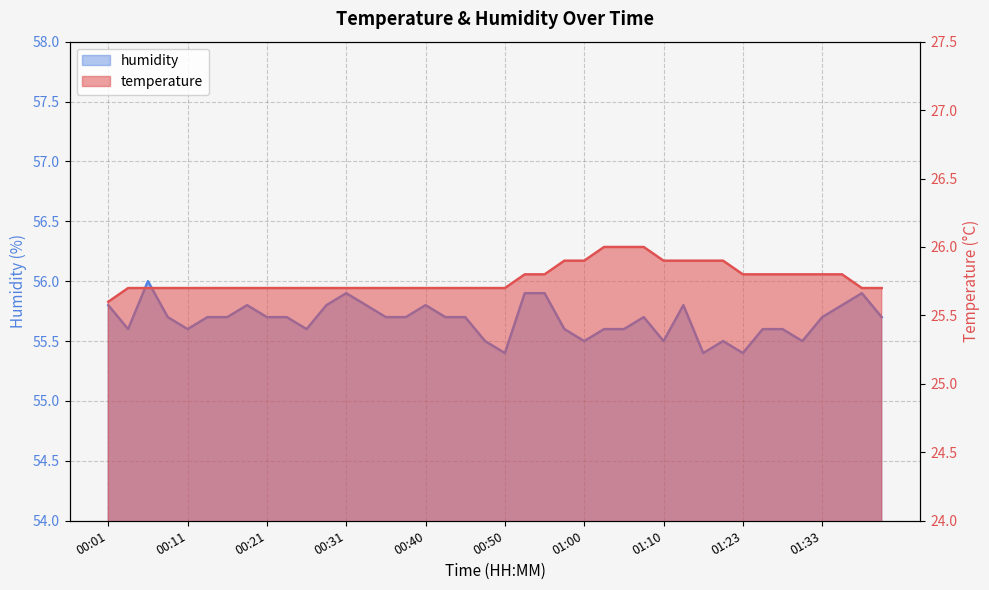

The temperature series shows 39.2 at 00:45. True or false?

False